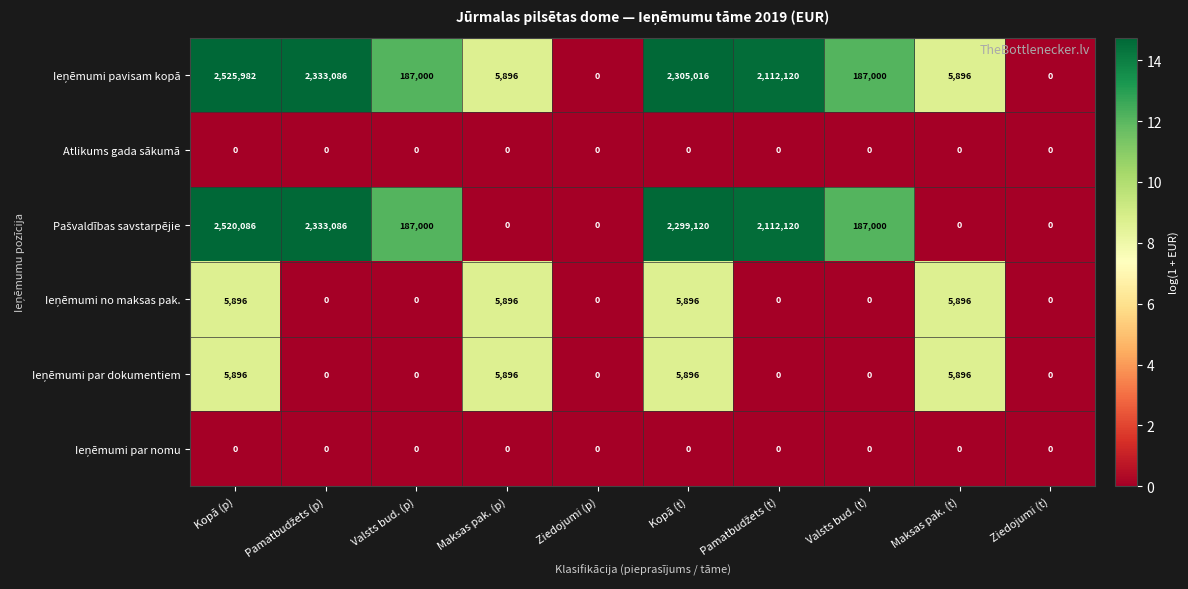

What is the spread (max minus min) of values at Maksas pak. (p)?

5896